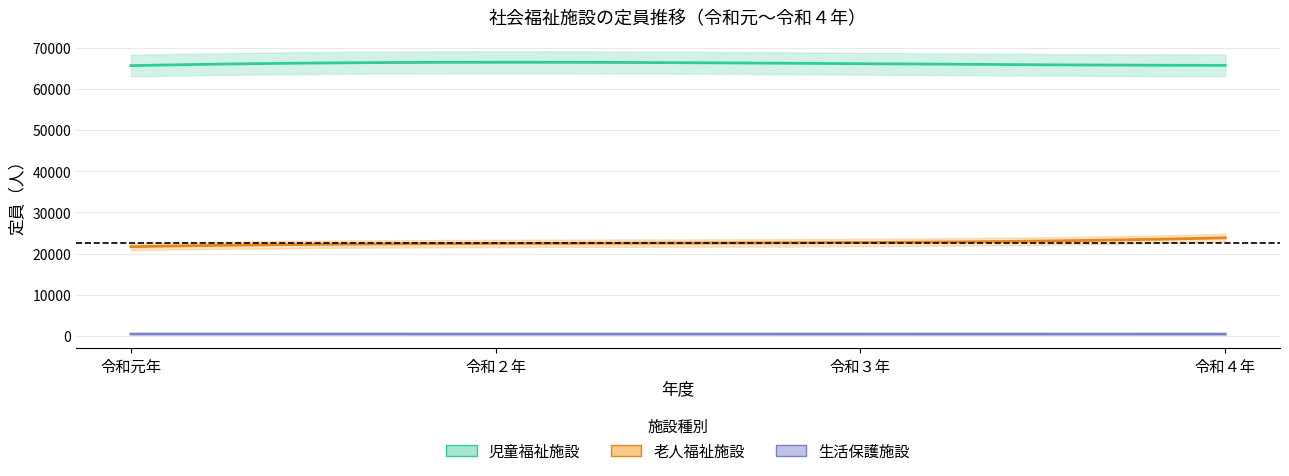

Which series has the largest total across all categories?

児童福祉施設